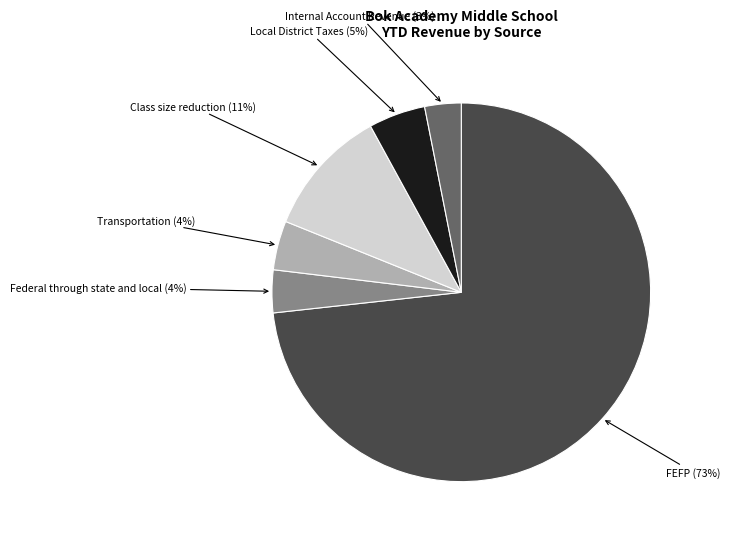

Do Class size reduction and Internal Account Revenue together represent more than half of the pie?

No